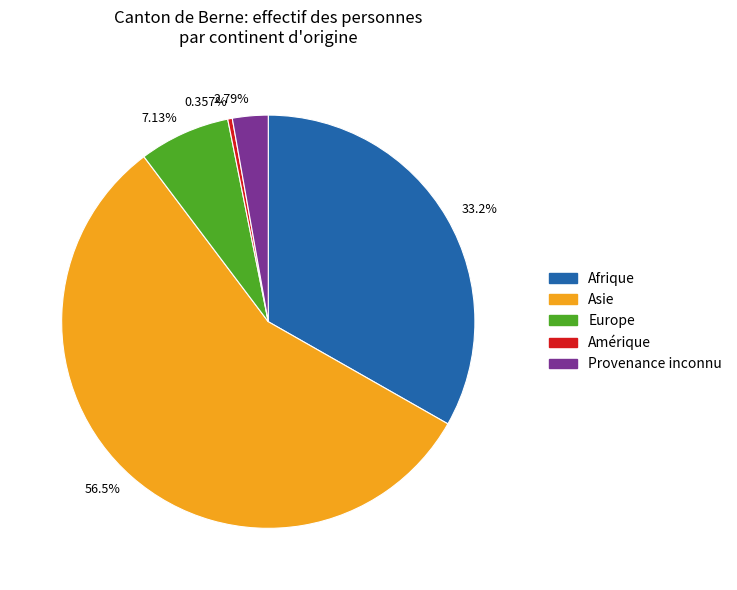

Is there a majority slice in this chart?

Yes